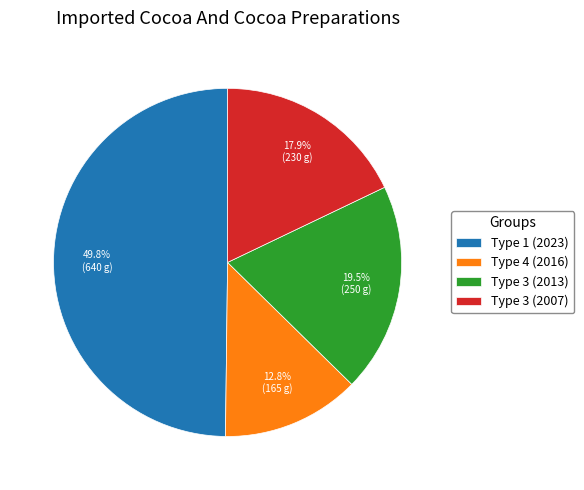

Does Type 4 (2016) account for over 50% of the chart?

No